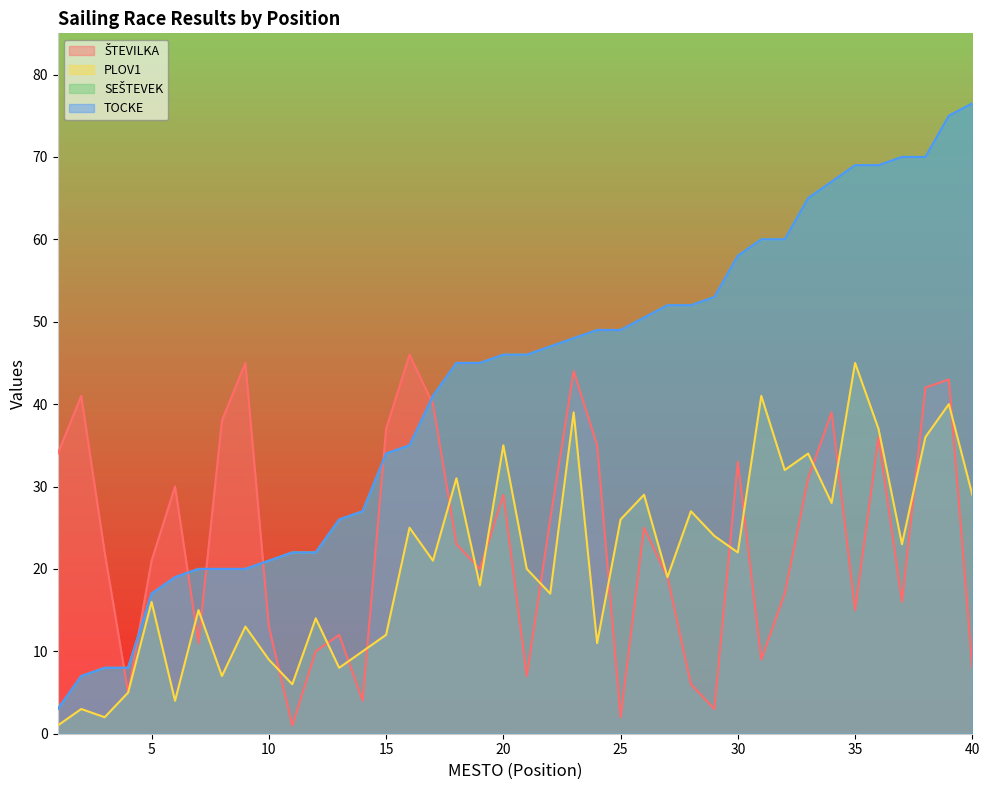

At which category is the sum across all series the highest?

39